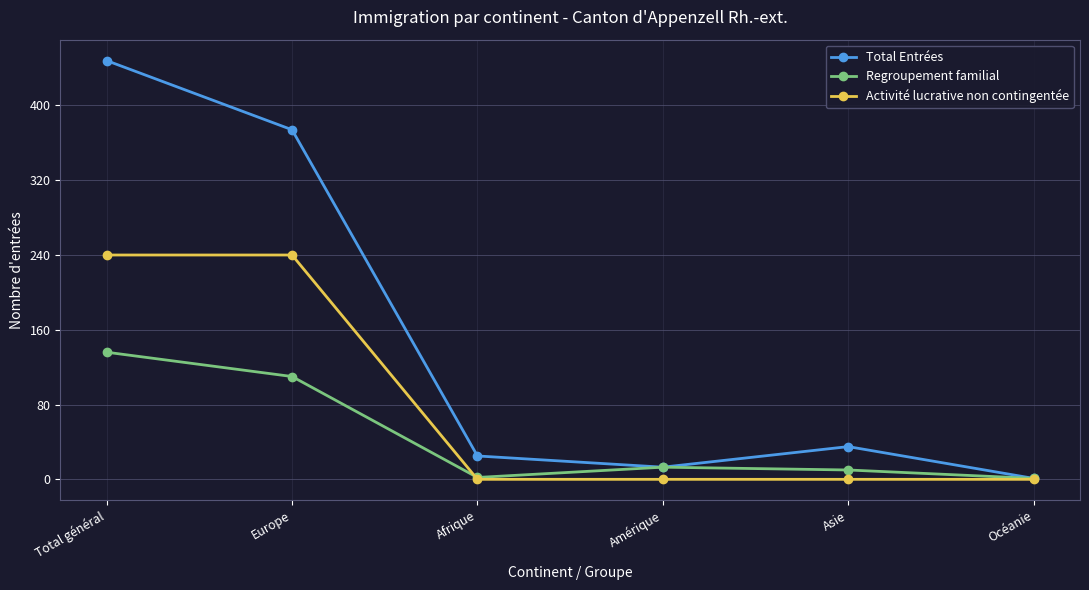

Rank the series at Asie from lowest to highest value.

Activité lucrative non contingentée, Regroupement familial, Total Entrées